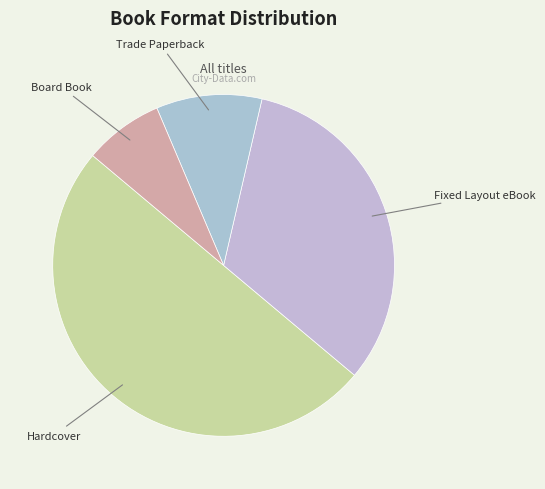

Approximately how many times larger is the value at Trade Paperback compared to Hardcover?

0.2